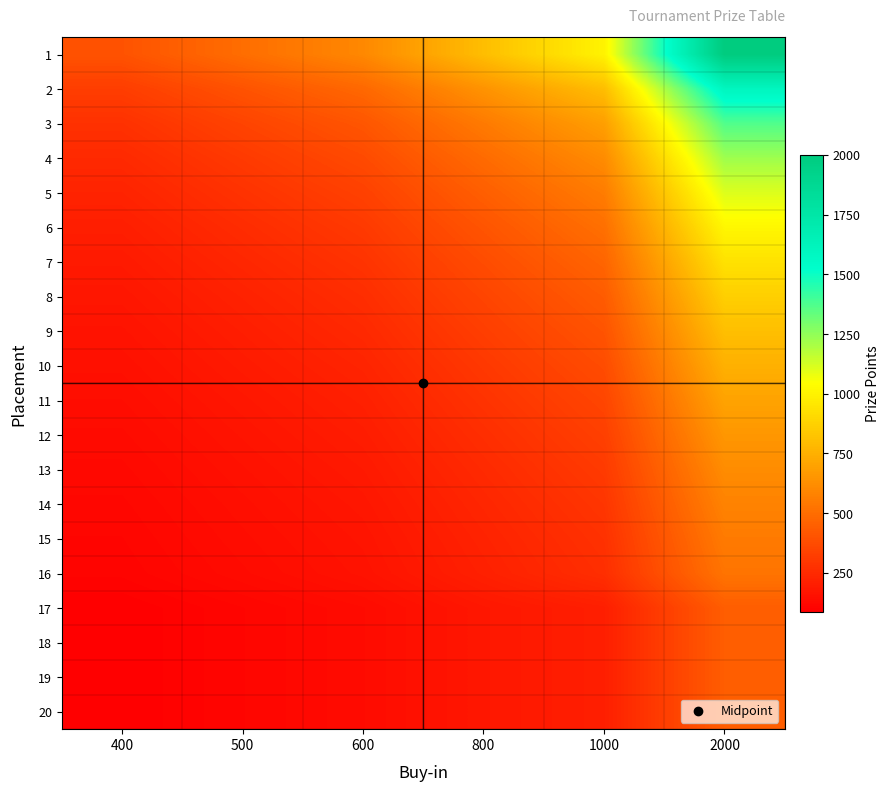

What is the spread (max minus min) of values at 500?

390